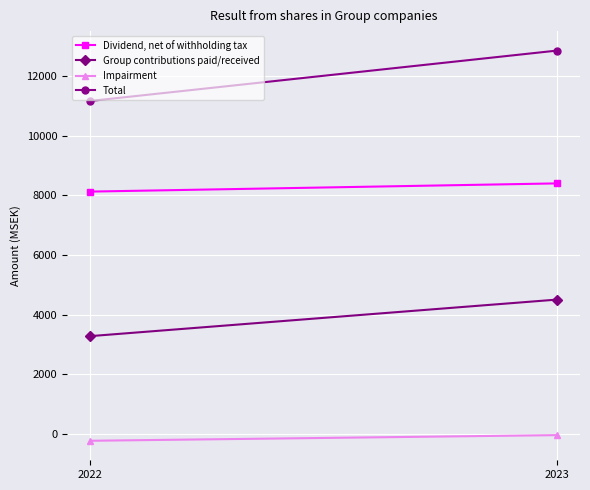

What is the total value across all series at 2023?

25710